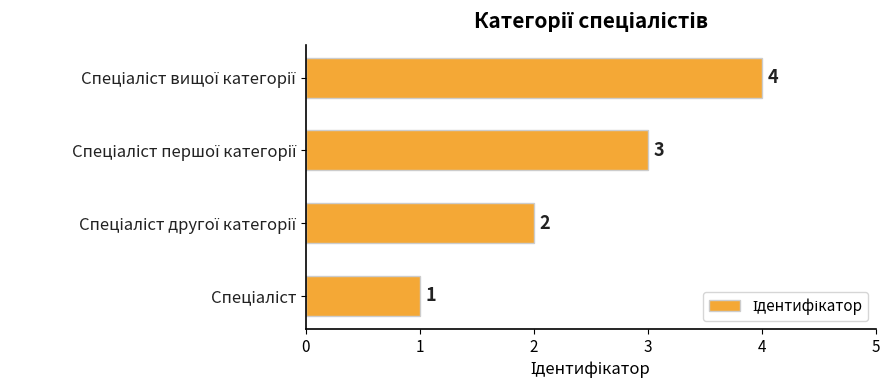

How many values are between 2 and 4?

3